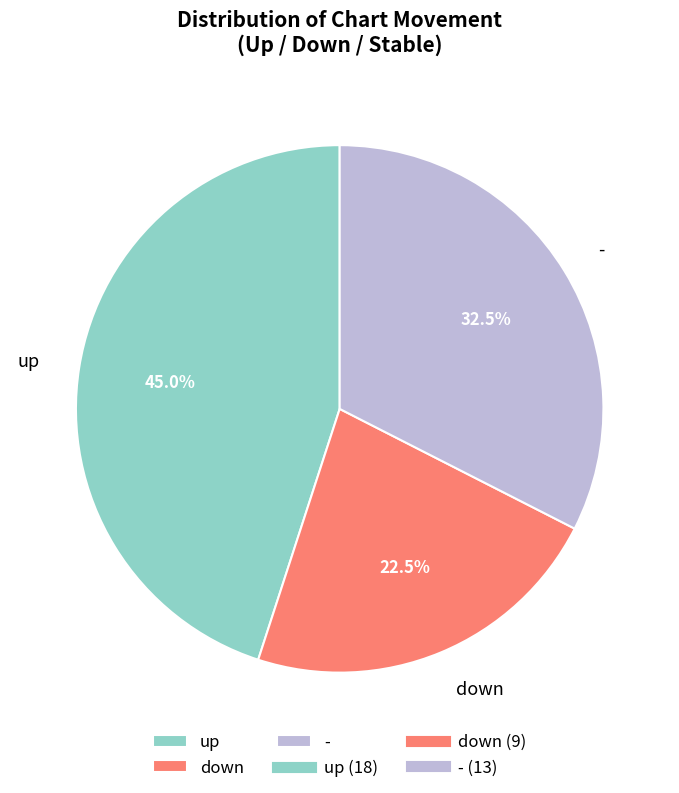

What is the total percentage of - and up?

77.5%